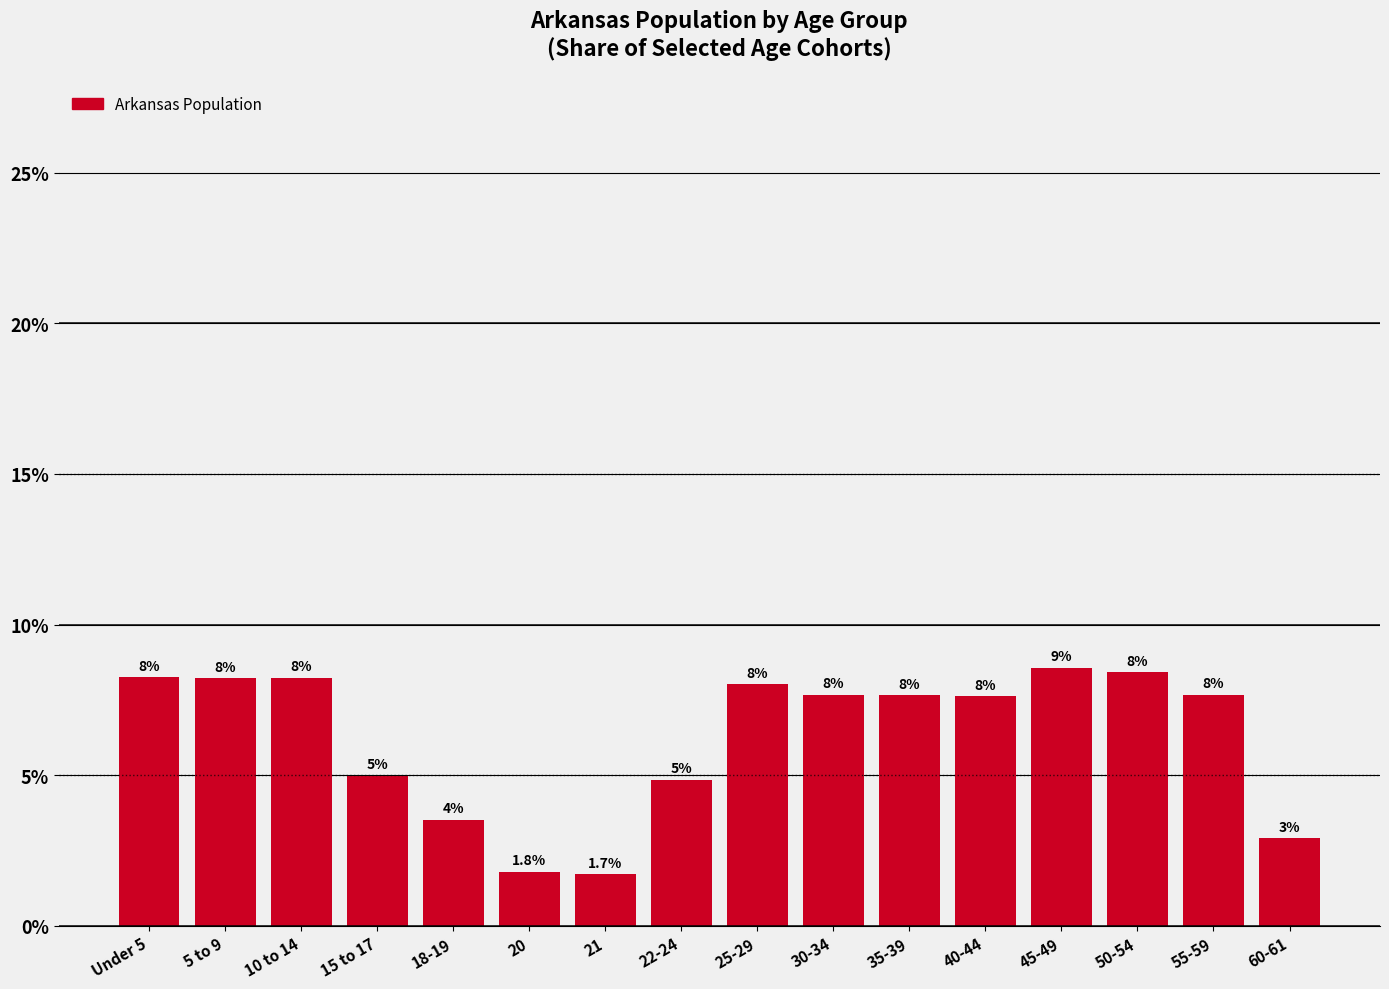

Is it true that the value at 21 is 0.7?

False